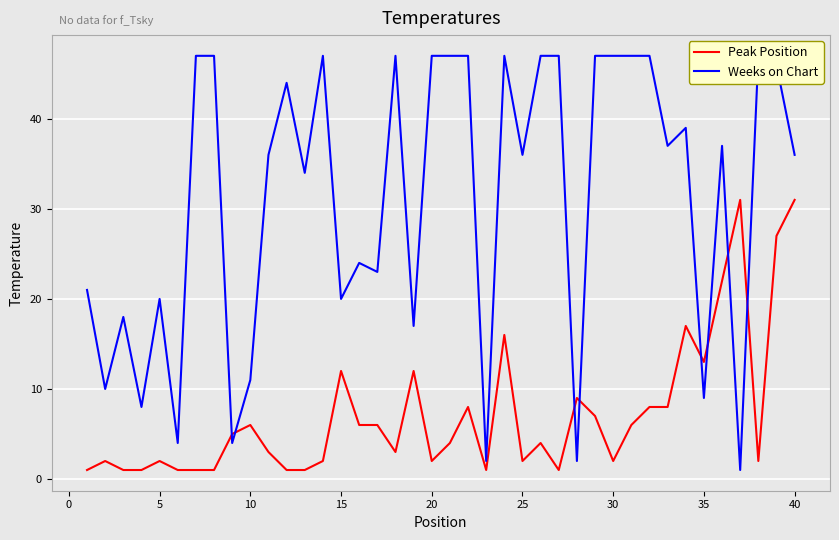

What is the lowest value of the Weeks on Chart series?

1